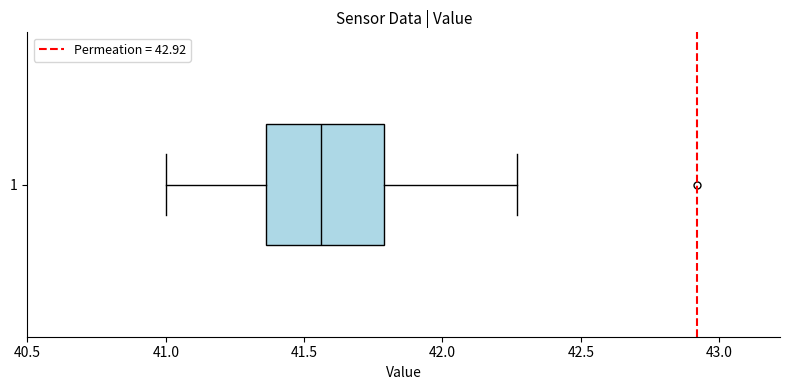

Where is the right edge of the box at y = 1 on the x-axis? The values are not printed on the chart, so give them approximately, as read against the axis.

41.80